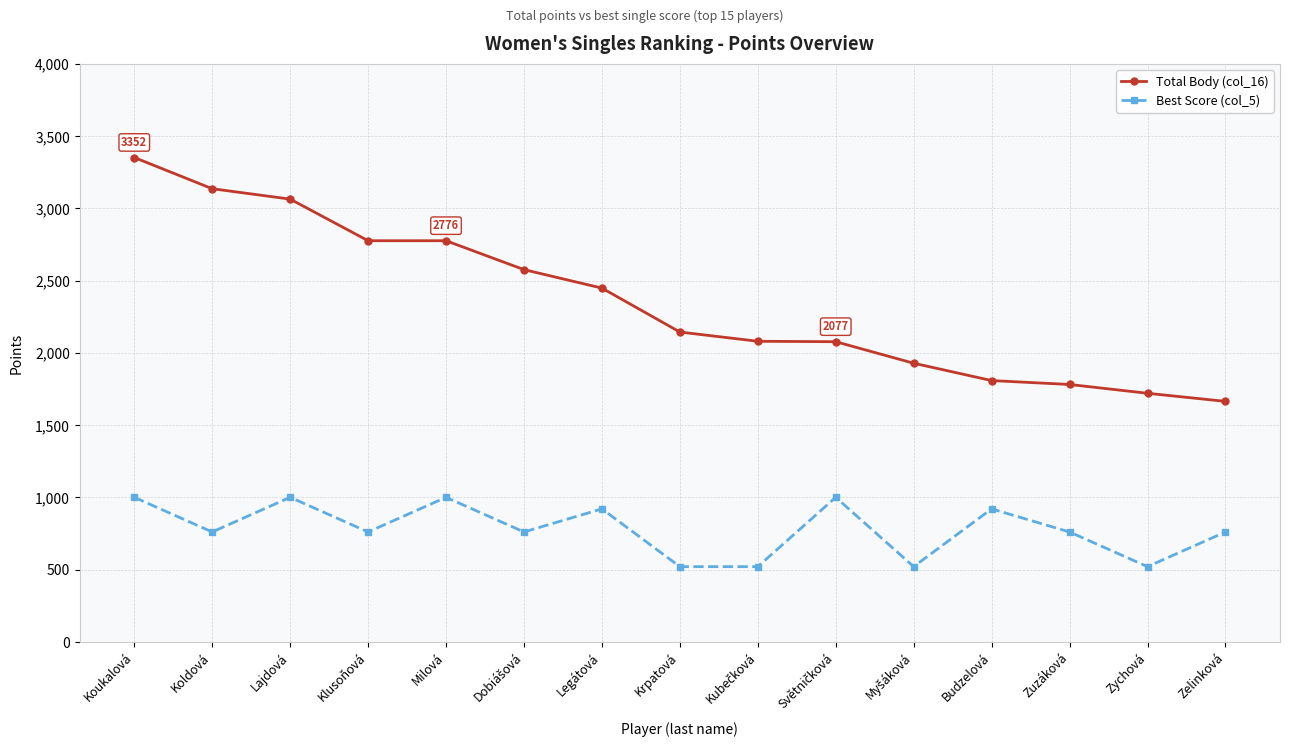

True or false: Best Score (col_5) and Total Body (col_16) cross at least once.

False